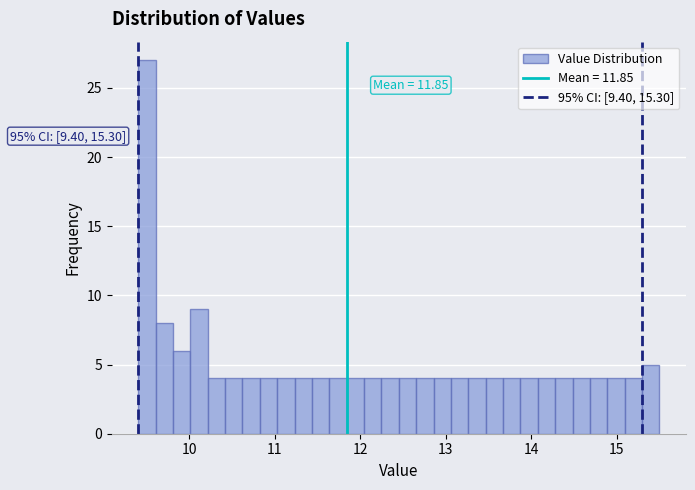

Around what value on the x-axis is the tallest bar? Give the approximate position of its centre, as read against the axis.

9.5